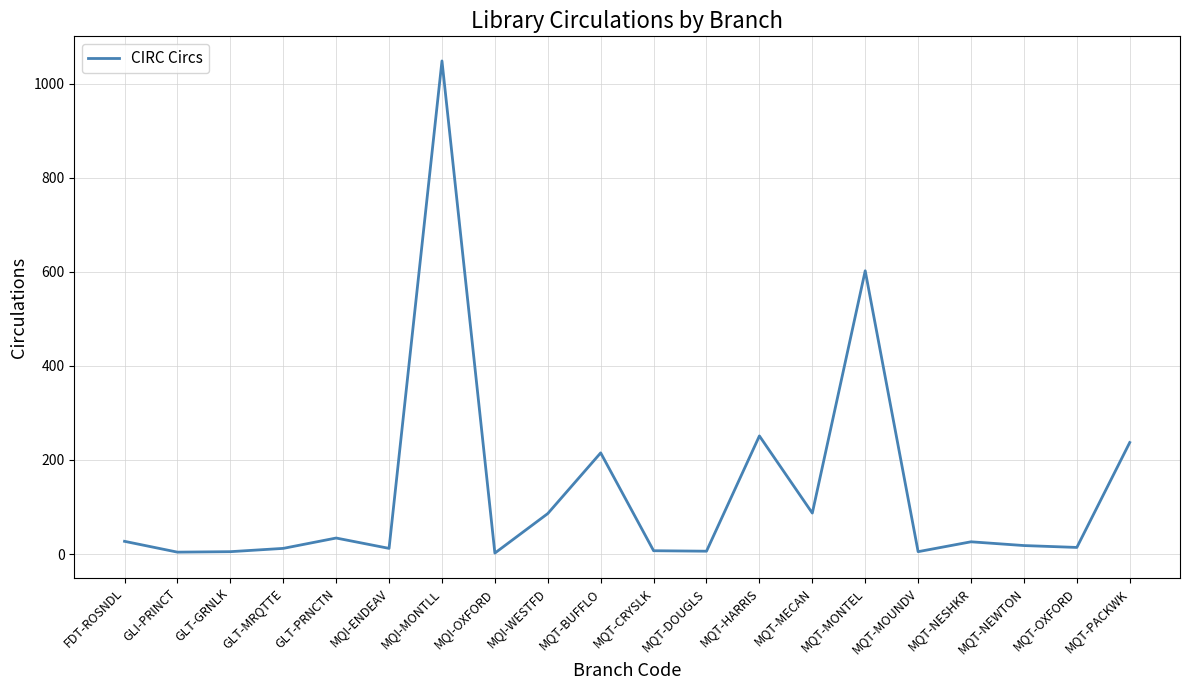

Approximately how many times larger is the value at GLT-MRQTTE compared to MQI-OXFORD?

6.0